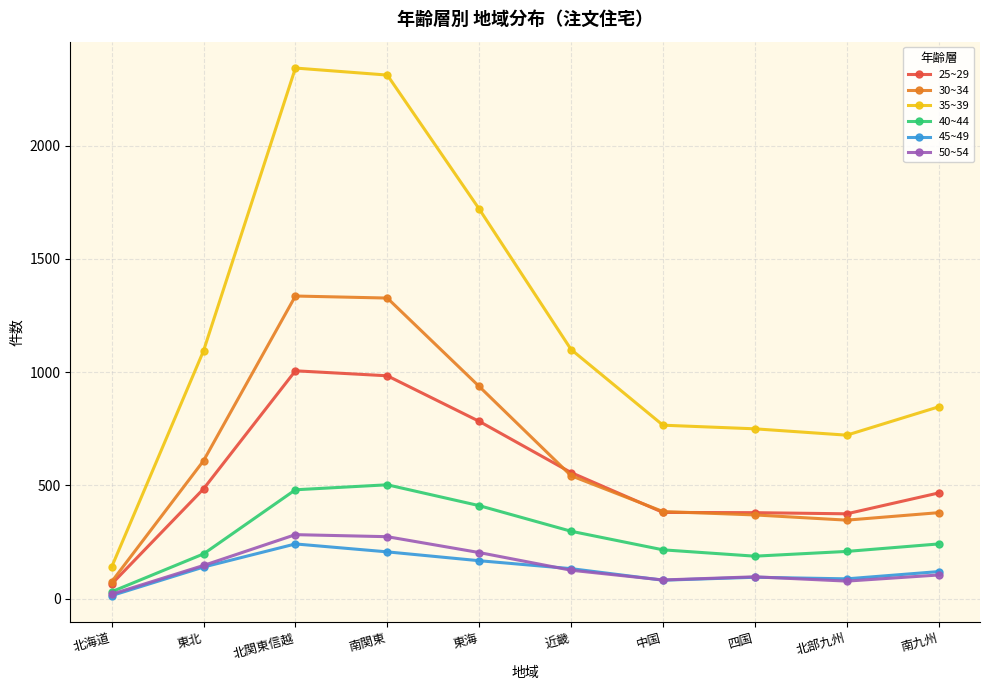

After their last crossing, which series has the higher values: 45~49 or 50~54?

45~49